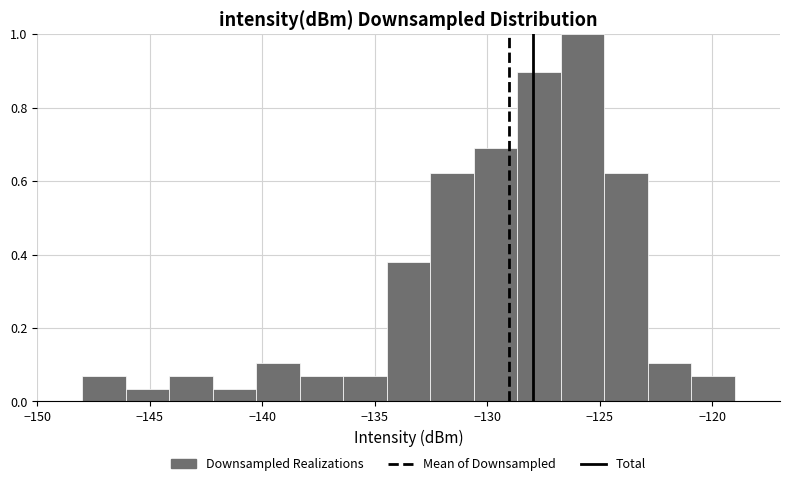

Around what value on the x-axis is the tallest bar? Give the approximate position of its centre, as read against the axis.

-126.0